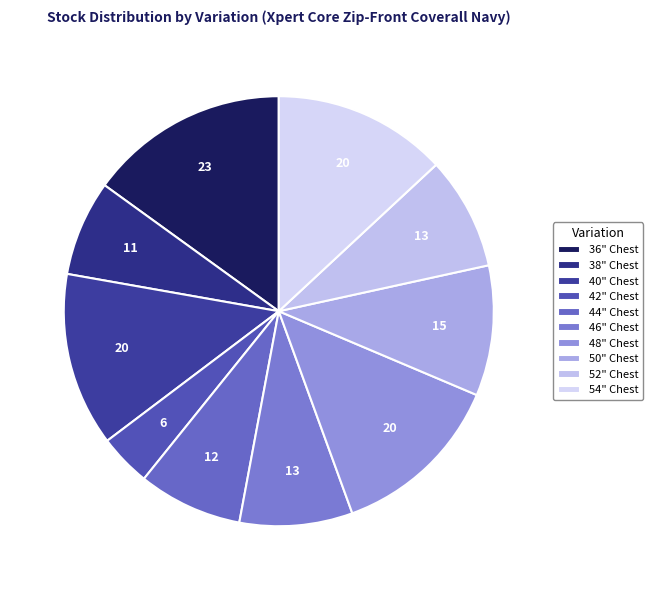

The 46" Chest slice represents 19% of the pie. True or false?

False